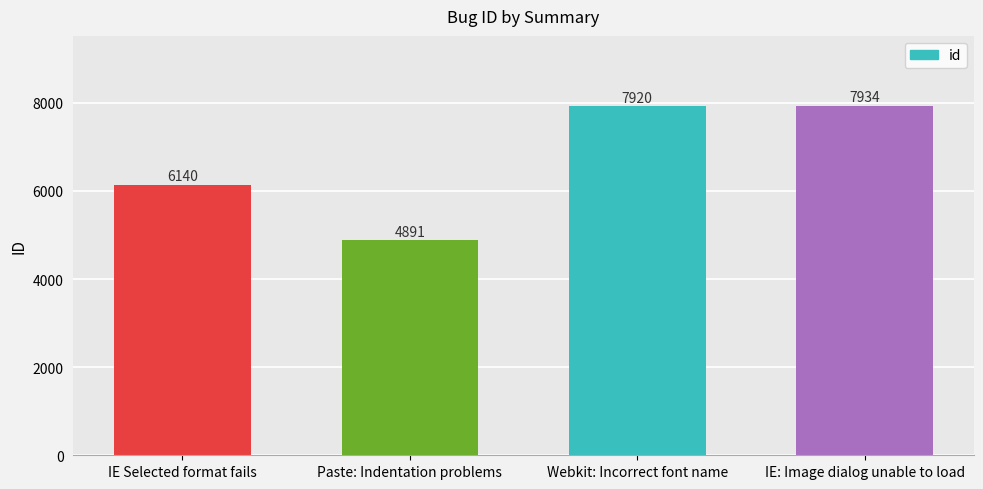

Which category has the lowest value across all series?

Paste: Indentation problems